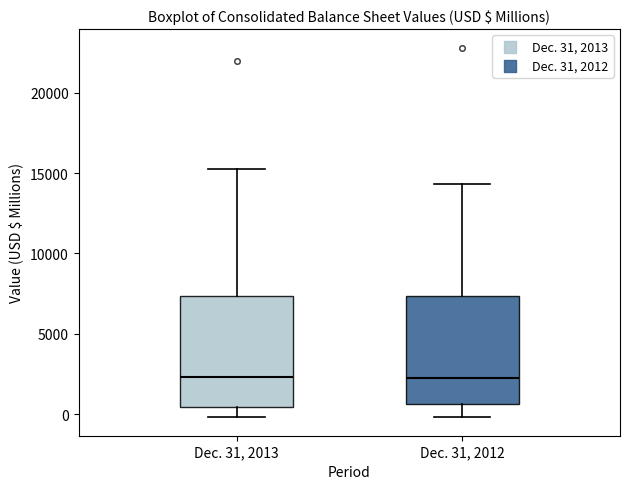

Reading left to right, transcribe this box plot: for each box, give where its median line is, the range the box spans, and where its two whiskers end, as read against the y-axis. The values are not printed on the chart, so give them approximately, as read against the axis.

Dec. 31, 2013: median 2500, box 500 to 7500, whiskers 0 to 15500
Dec. 31, 2012: median 2500, box 500 to 7500, whiskers 0 to 14500